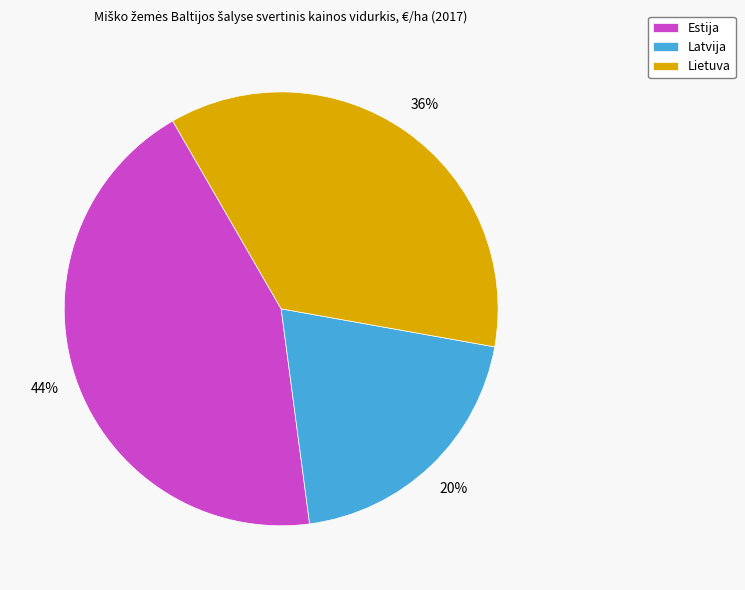

Does Lietuva account for over 50% of the chart?

No